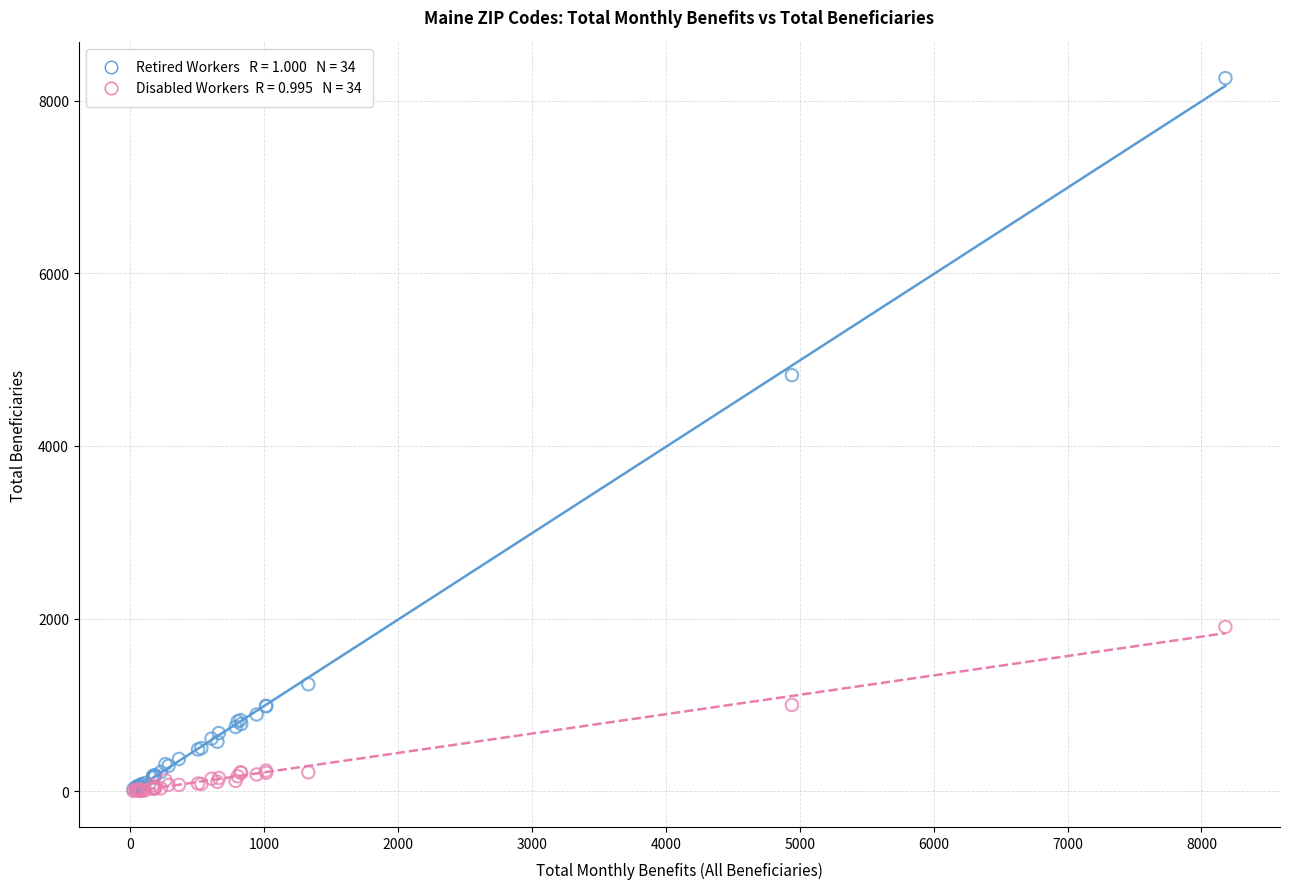

Across all series, what Y value is closest to 4132?

4820